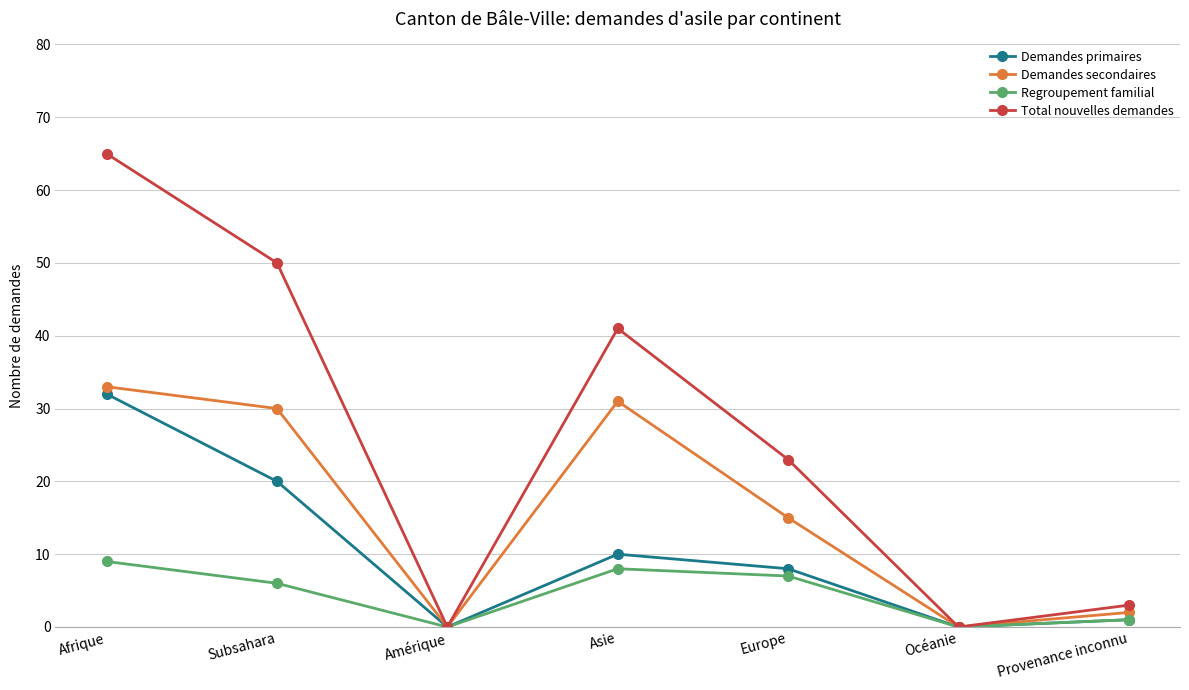

Rank the series by their maximum value, from highest to lowest.

Total nouvelles demandes, Demandes secondaires, Demandes primaires, Regroupement familial